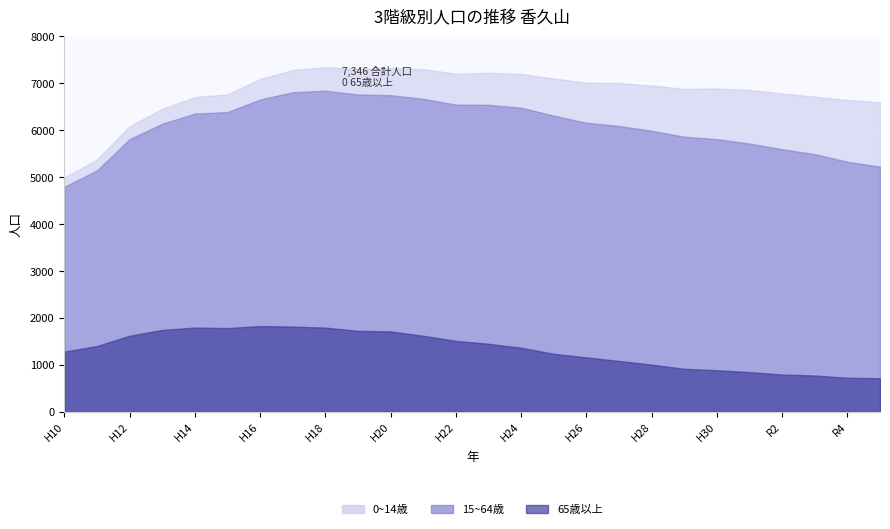

True or false: 0~14 and 15~64 cross at least once.

False